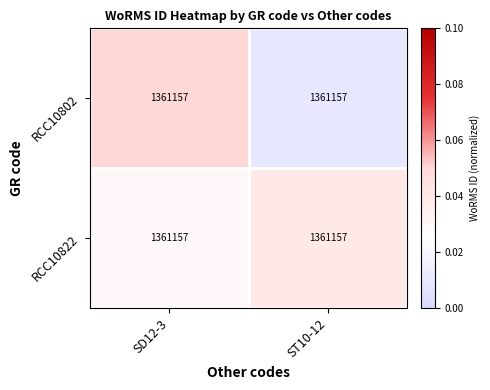

At how many categories does at least one series exceed 0?

2